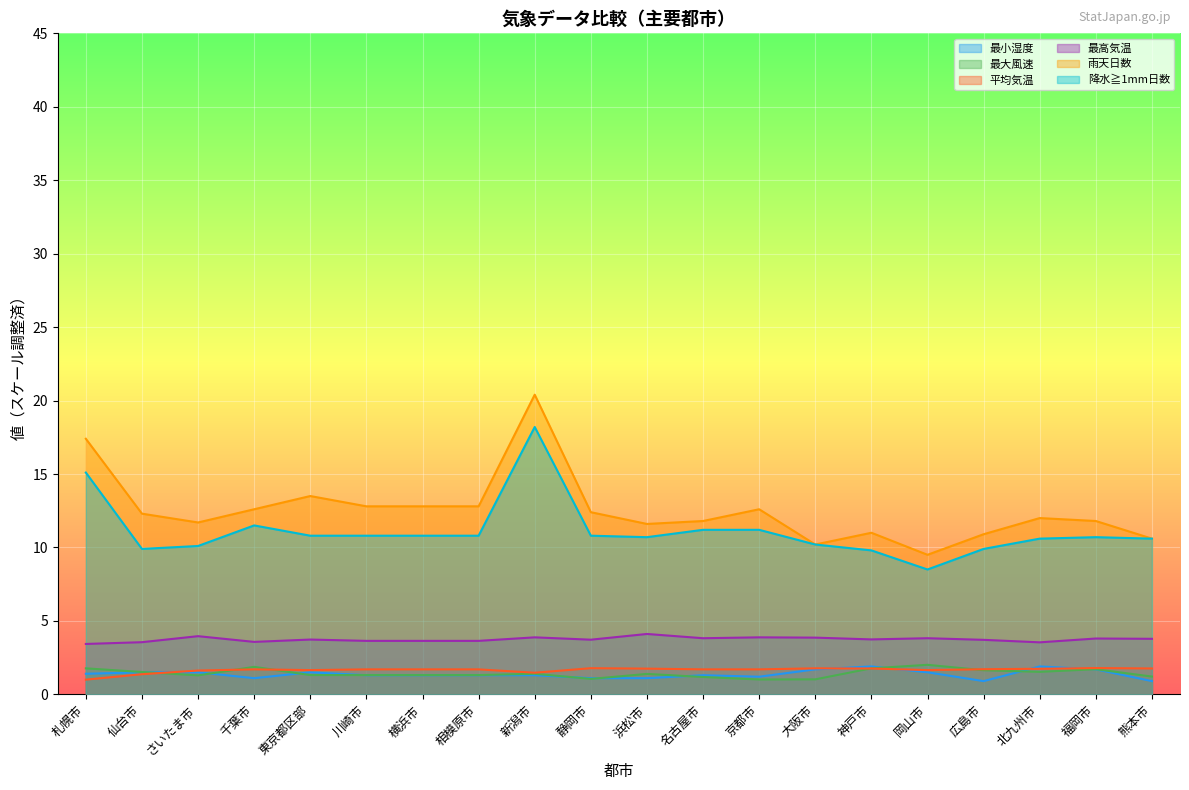

What is the smallest value displayed?

0.9